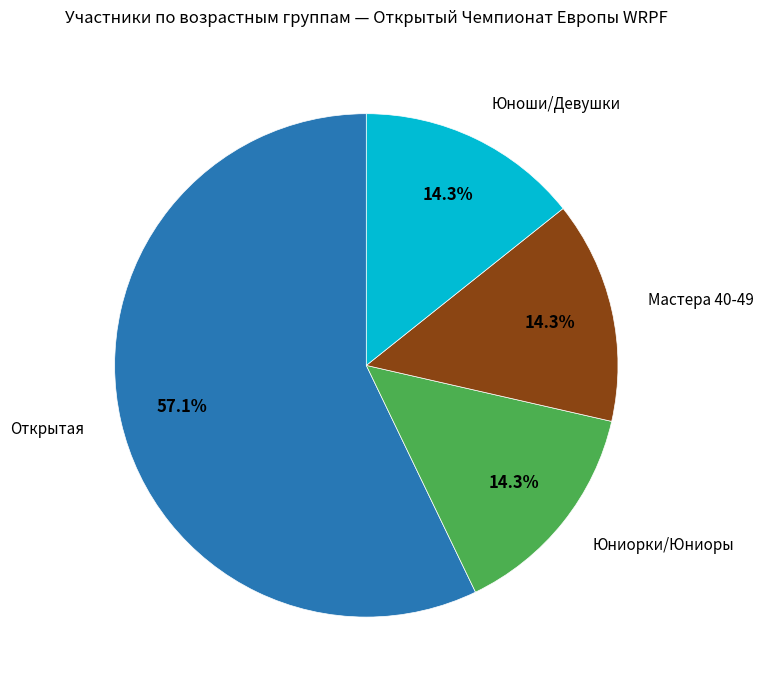

Does any single category account for the majority?

Yes